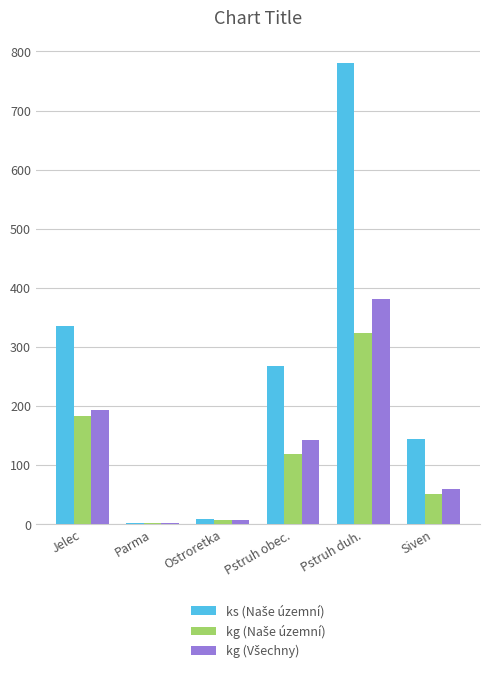

What is the greatest value displayed?

780.0